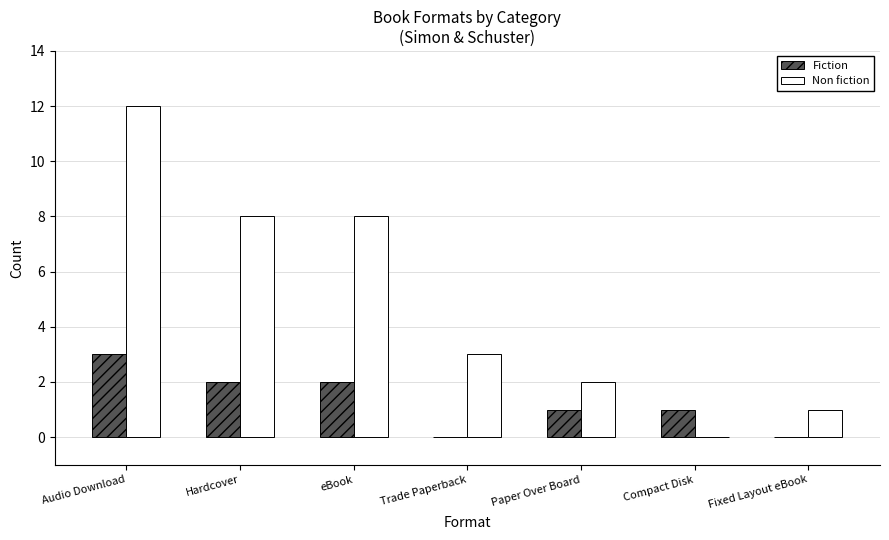

The value of Fiction at eBook is 3. True or false?

False